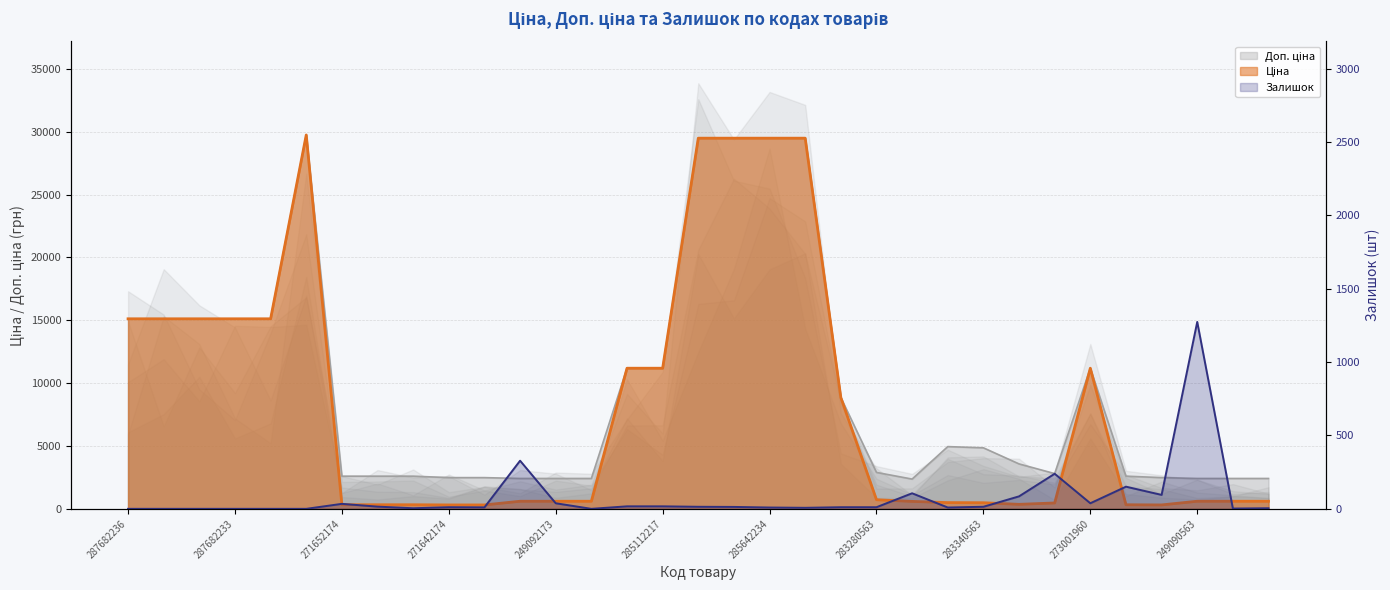

Is the value of Доп. ціна at 271642174 greater than the value of Залишок at 249090563?

Yes